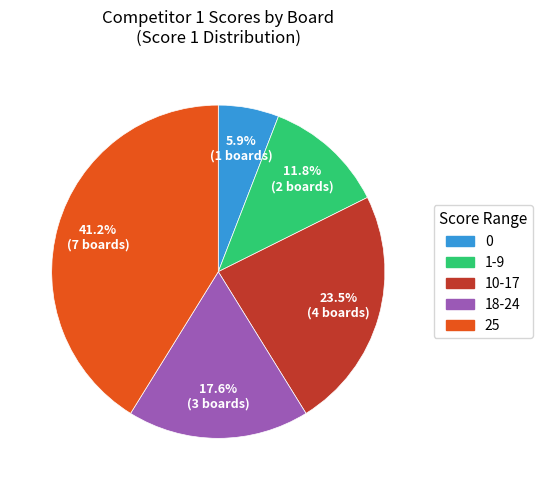

Count the number of slices in the pie.

5